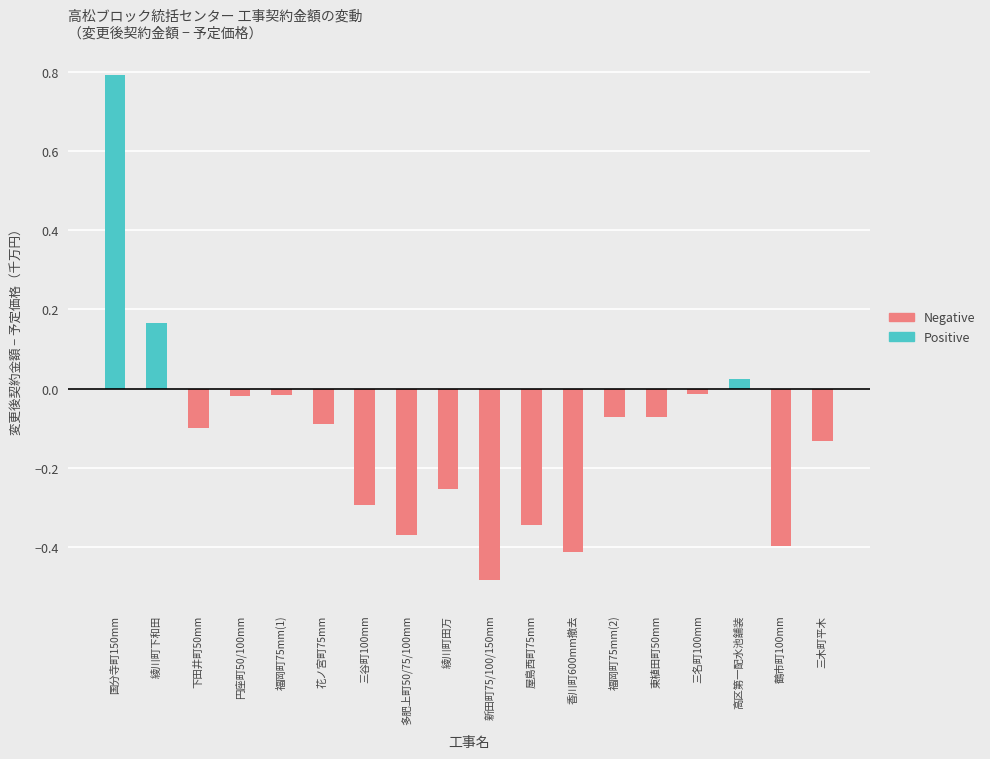

At how many categories does at least one series exceed 0?

3